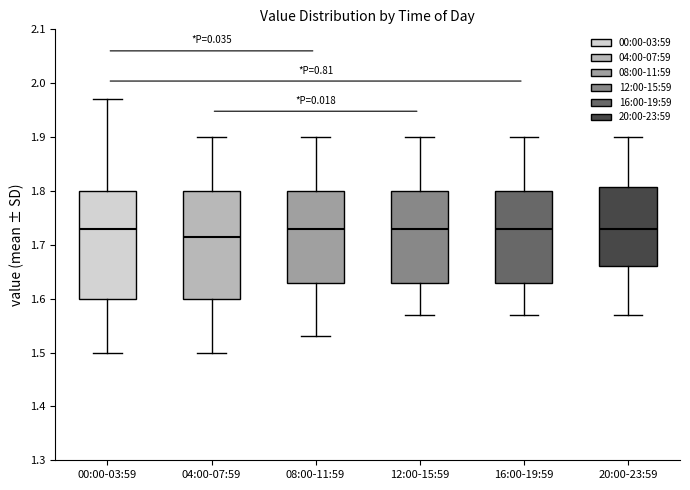

Where does the upper whisker of the box for 04:00-07:59 end on the y-axis? The values are not printed on the chart, so give them approximately, as read against the axis.

1.90